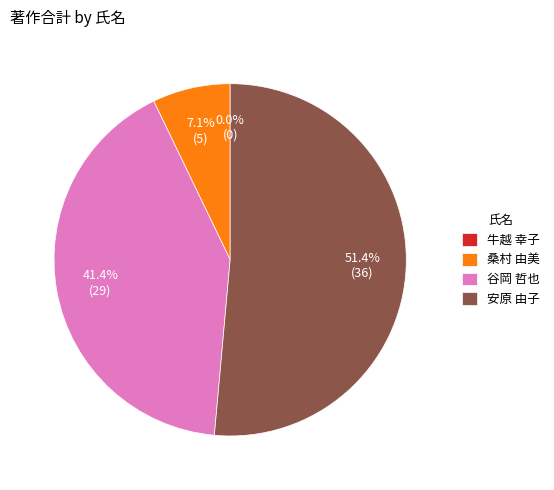

Is it true that 谷岡 哲也 is 32% of the pie?

False